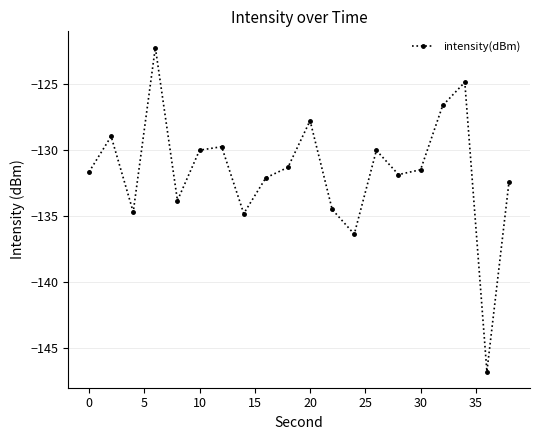

How many interior local valleys (lower than both neighbors) does the data have?

6